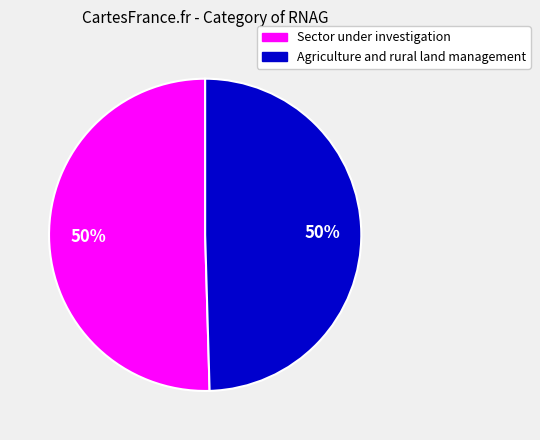

Approximately how many times larger is the value at Agriculture and rural land management compared to Sector under investigation?

1.0